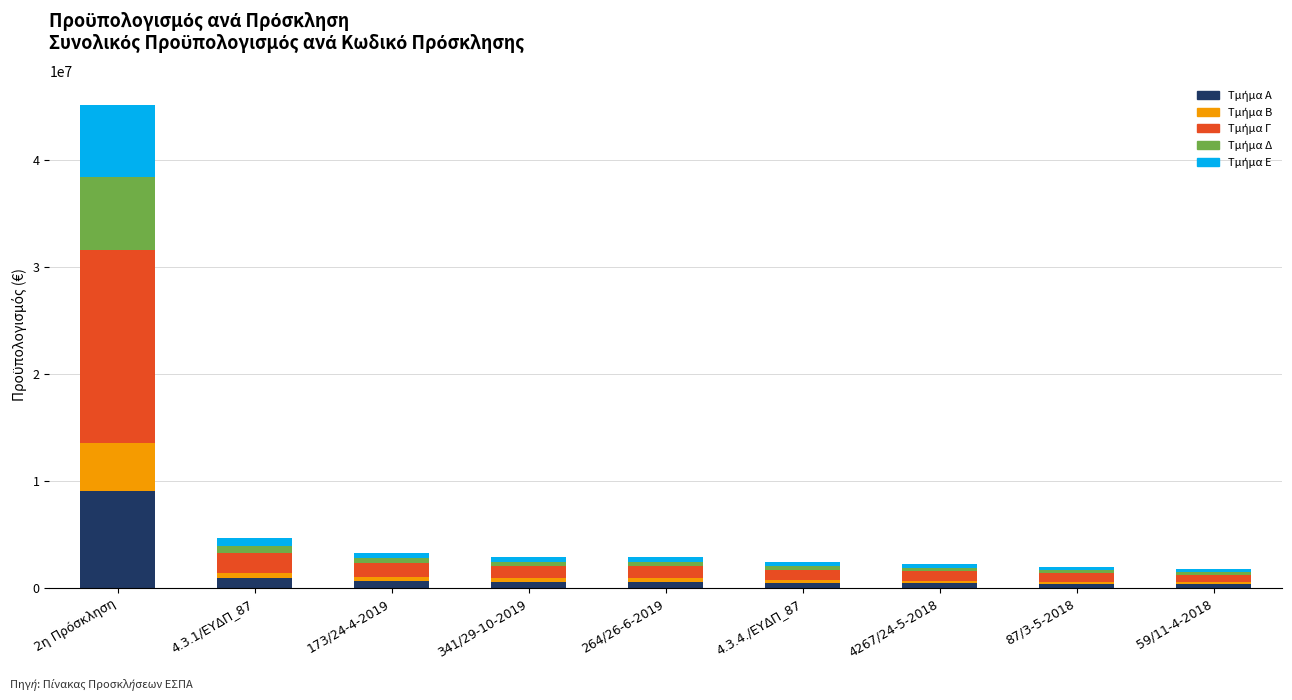

True or false: Τμήμα Γ has a value of 478173.4 at 87/3-5-2018.

False